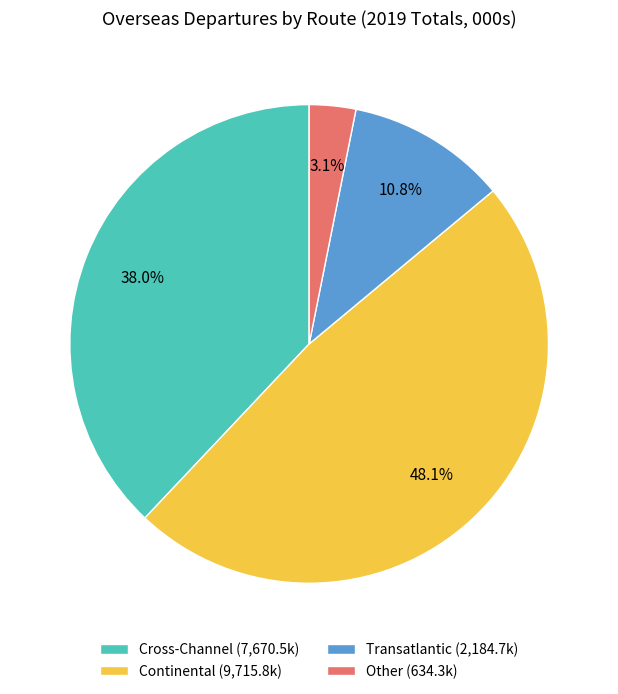

Which has a higher value, Cross-Channel or Transatlantic?

Cross-Channel